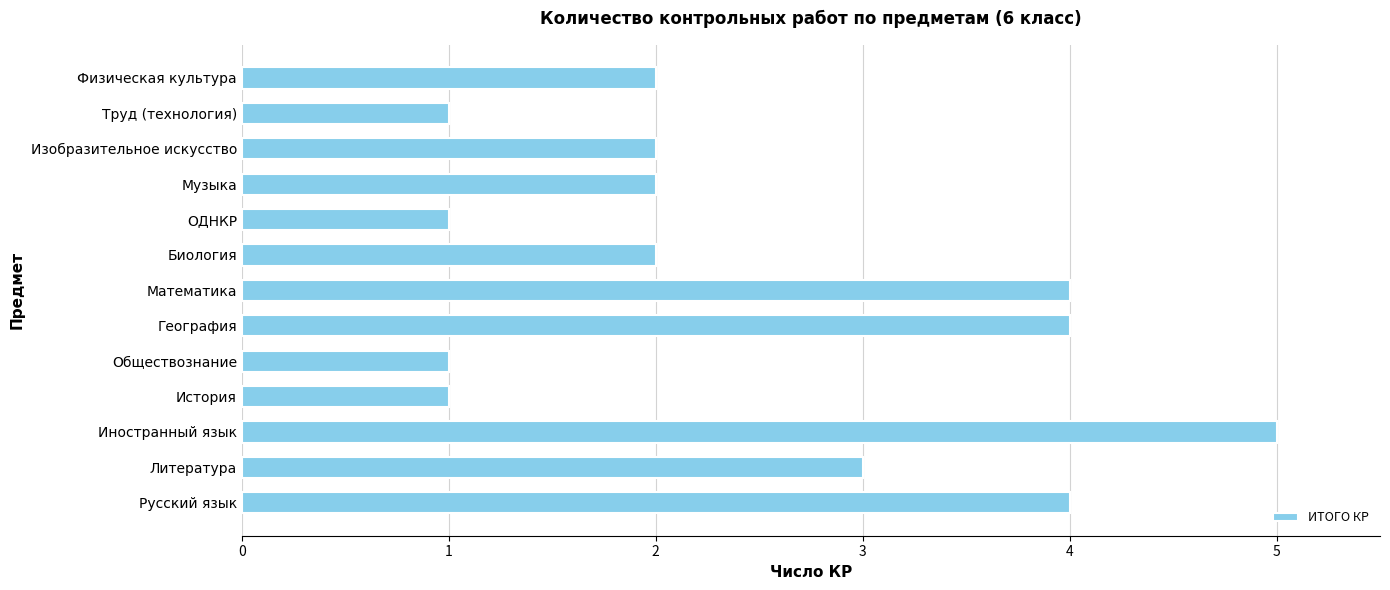

What is the change in value from Труд (технология) to Физическая культура?

+1